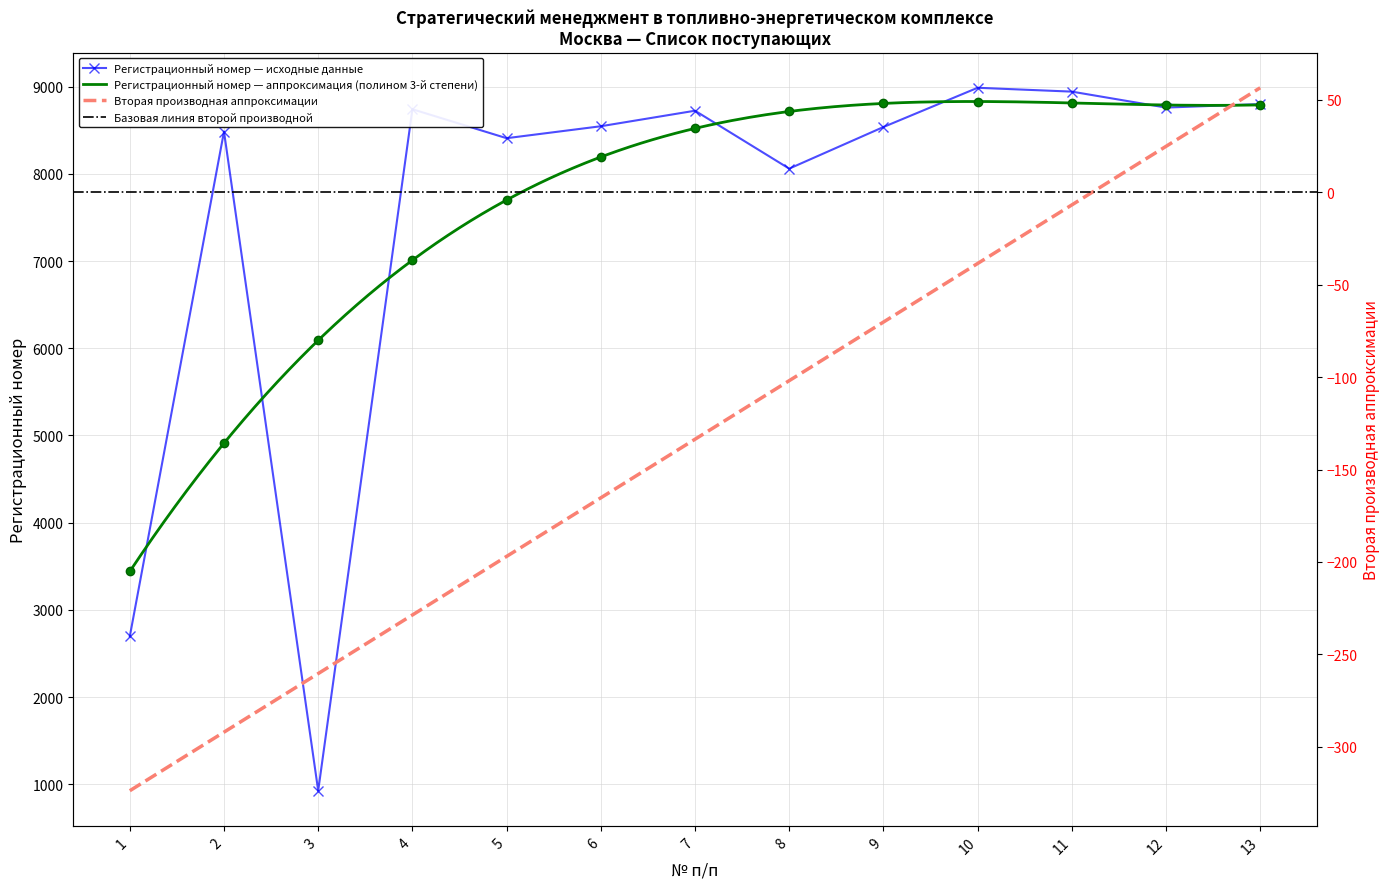

Rank the categories by value from lowest to highest.

3, 1, 8, 5, 2, 9, 6, 7, 4, 12, 13, 11, 10